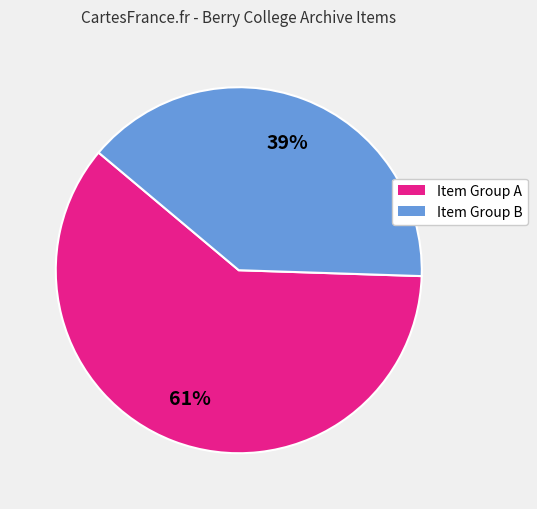

How many segments does this pie chart have?

2